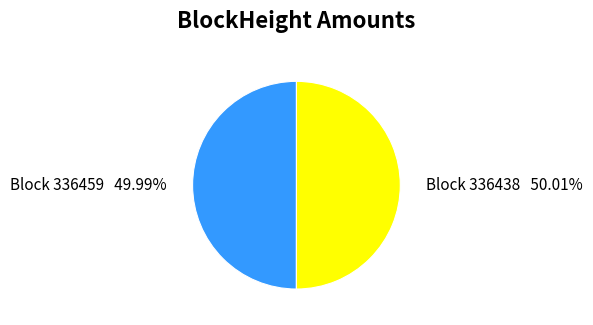

Is there any slice that represents more than half of the pie?

Yes